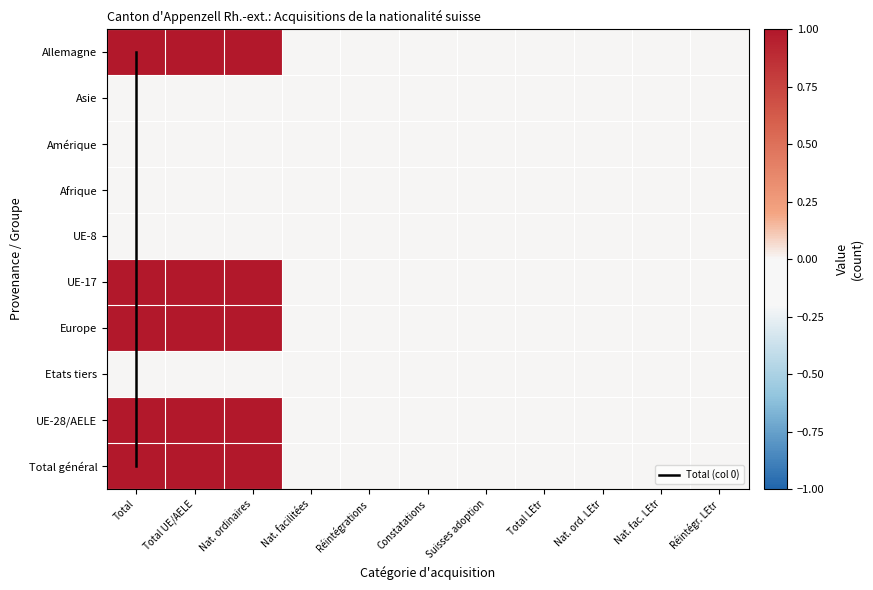

The Allemagne series shows 0 at Réintégrations. True or false?

True